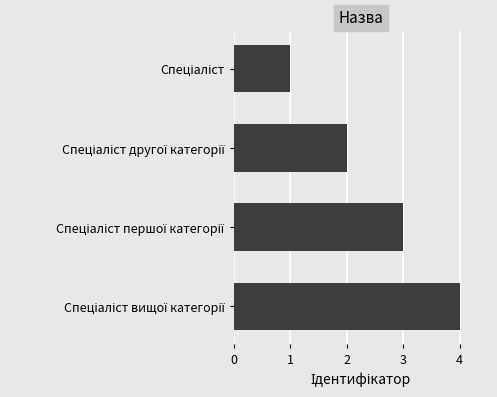

Count the number of categories in the chart.

4